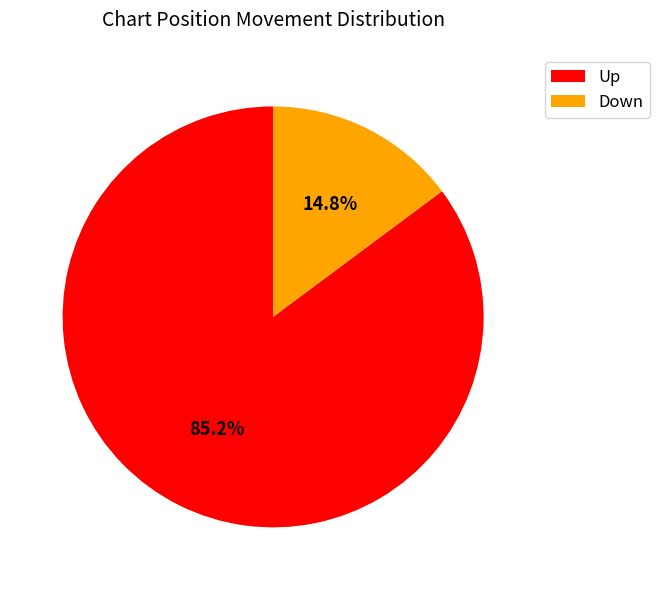

Which slice is the largest?

Up